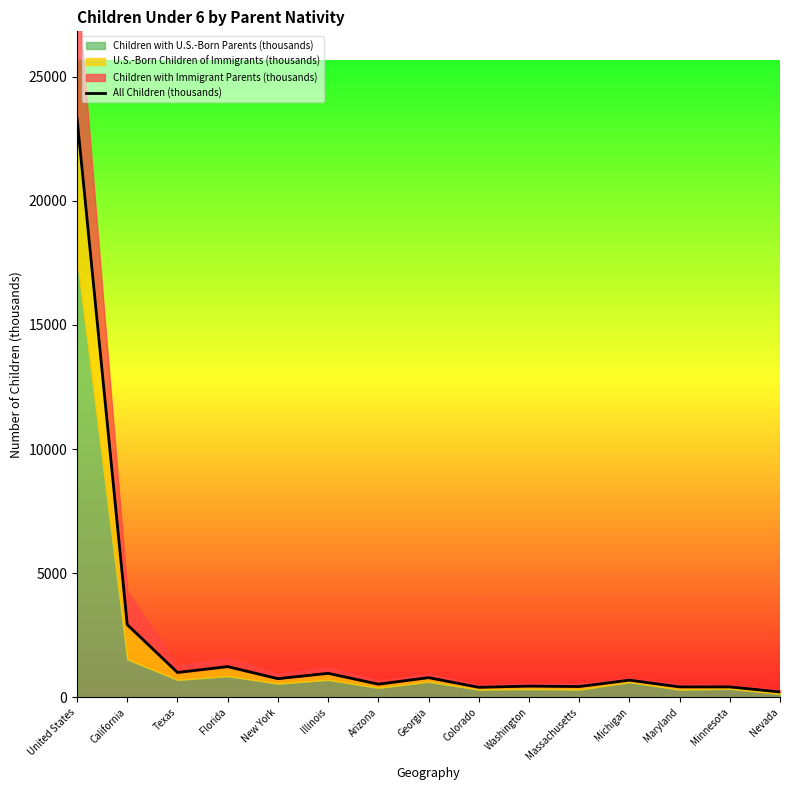

How many values exceed 690?

8